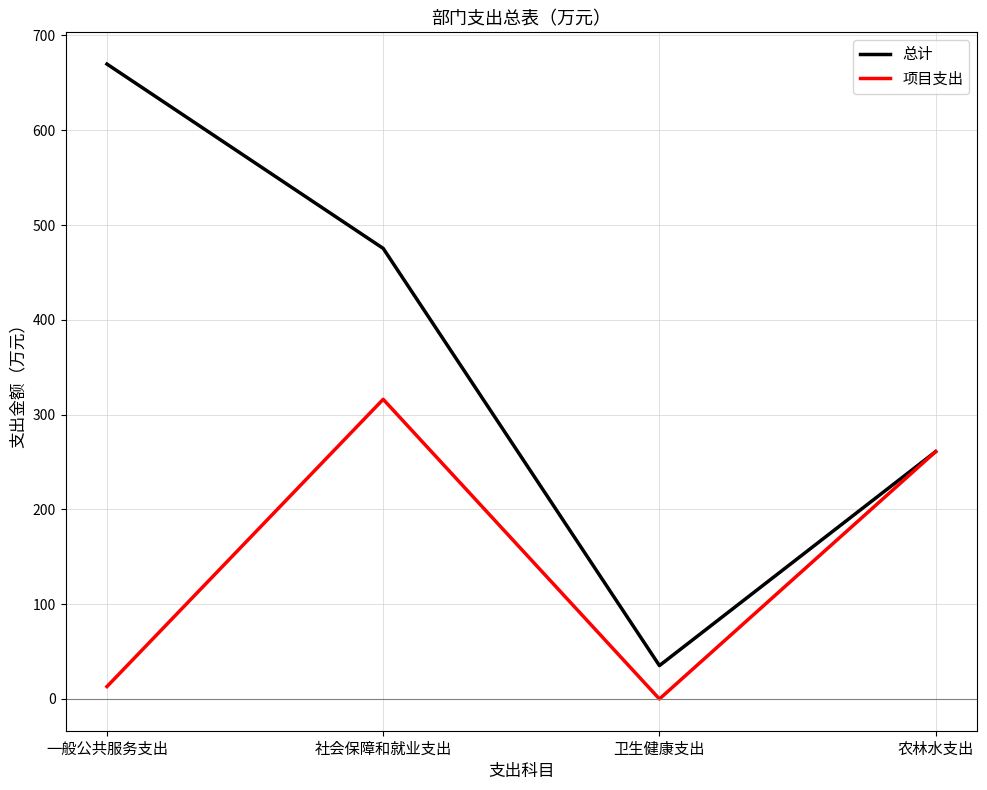

Is this an area chart (filled region under the line)?

No